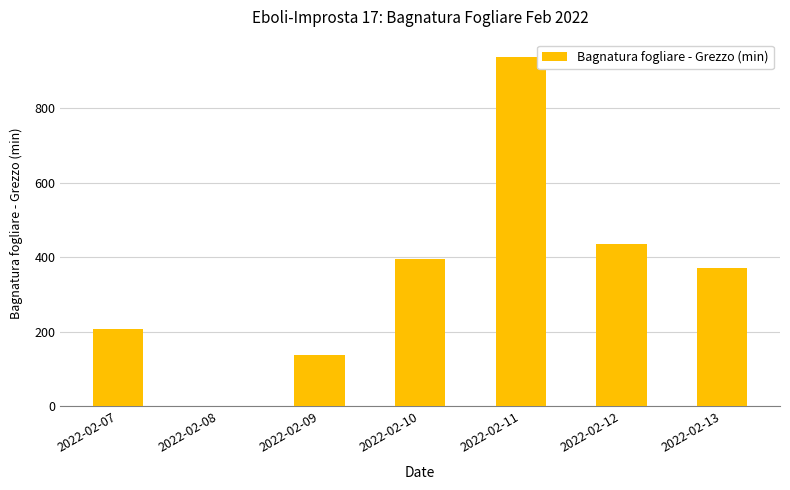

What is the greatest value displayed?

937.6